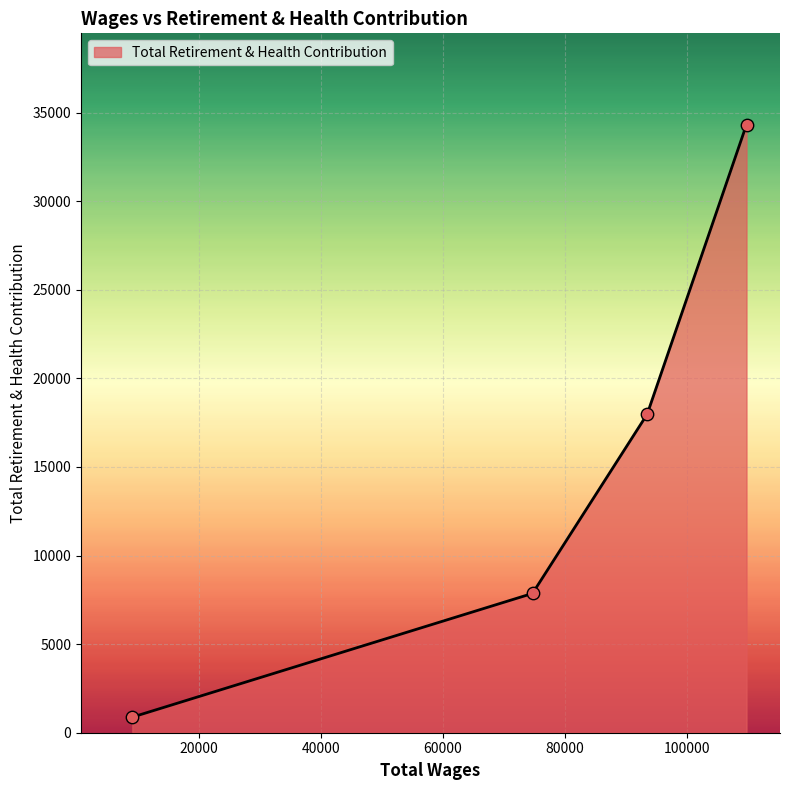

True or false: there are more than 0 points higher than both neighbors.

False